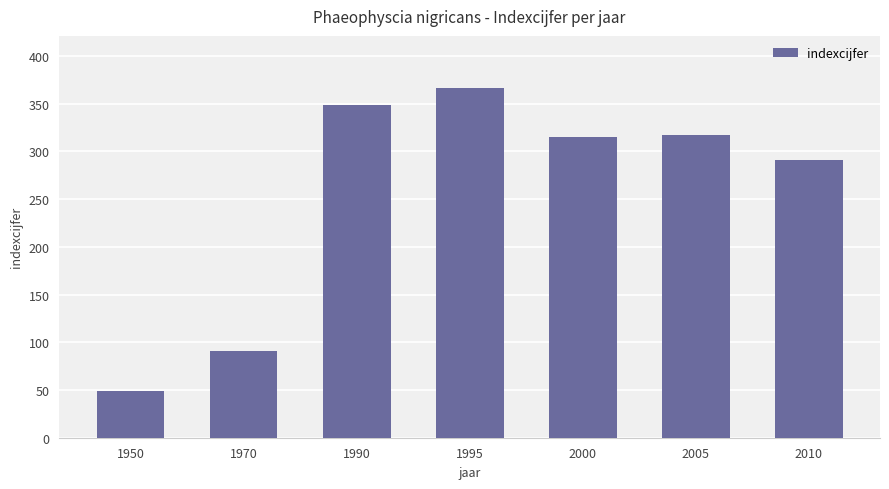

What is the smallest value displayed?

49